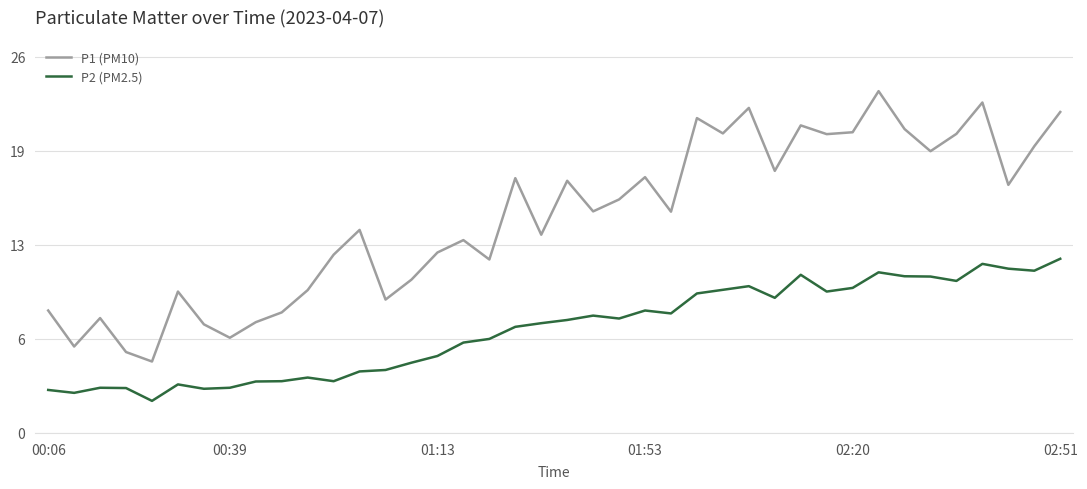

What is the lowest value of the P2 (PM2.5) series?

2.2